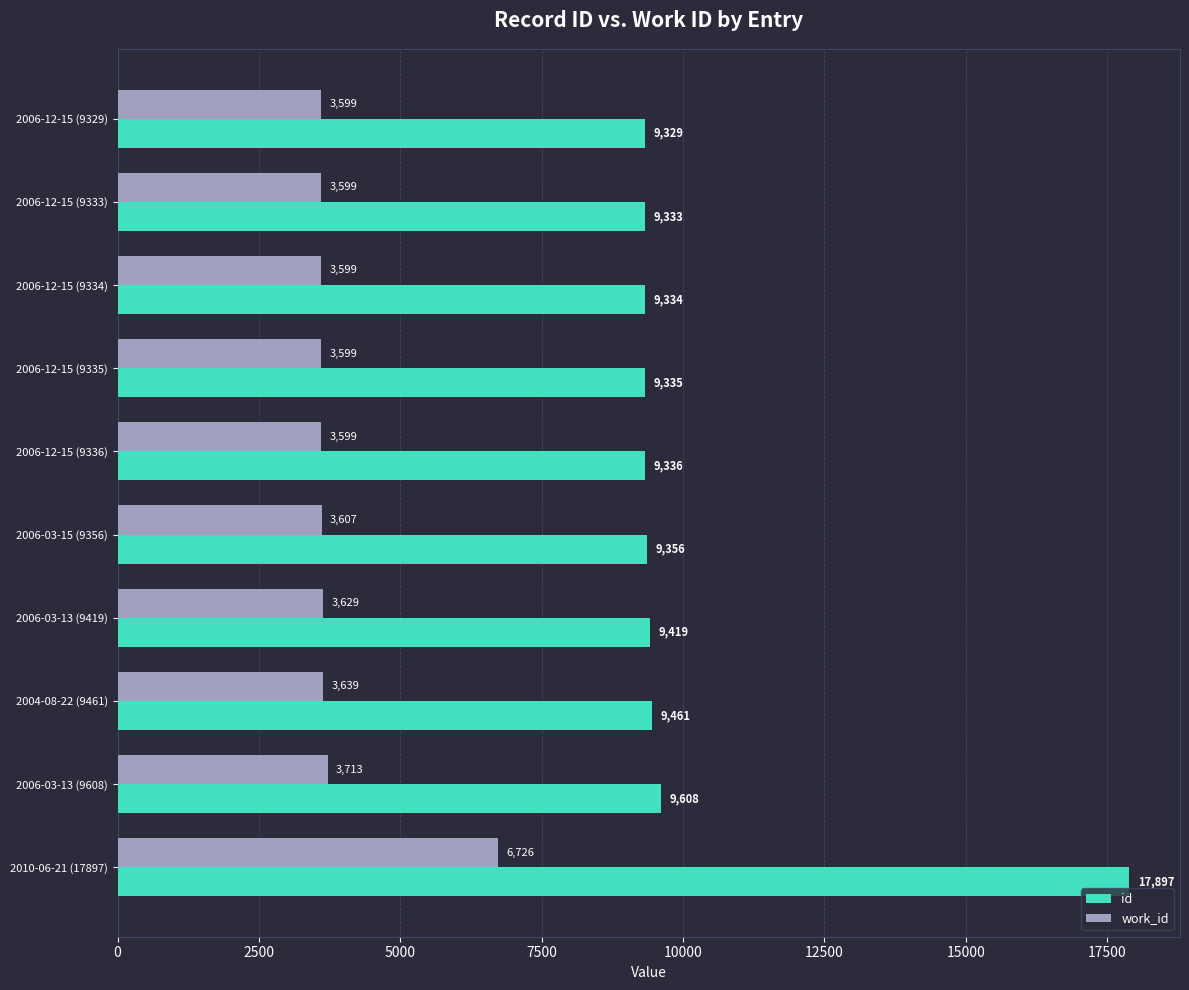

Rank the series by their maximum value, from lowest to highest.

work_id, id